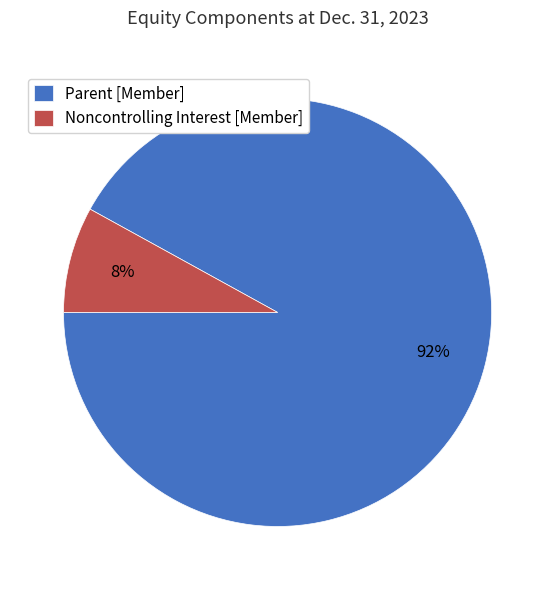

How many slices are in this pie chart?

2